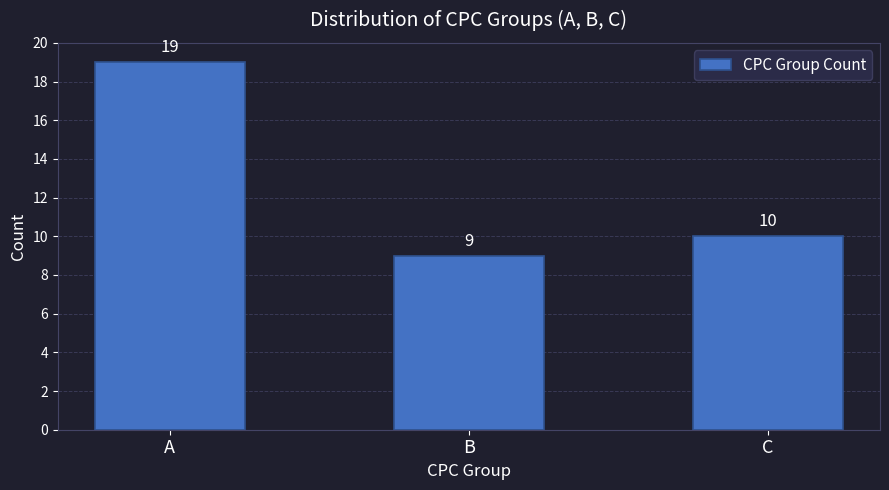

Reading right to left, transcribe all the data shown in this chart.

C=10	B=9	A=19